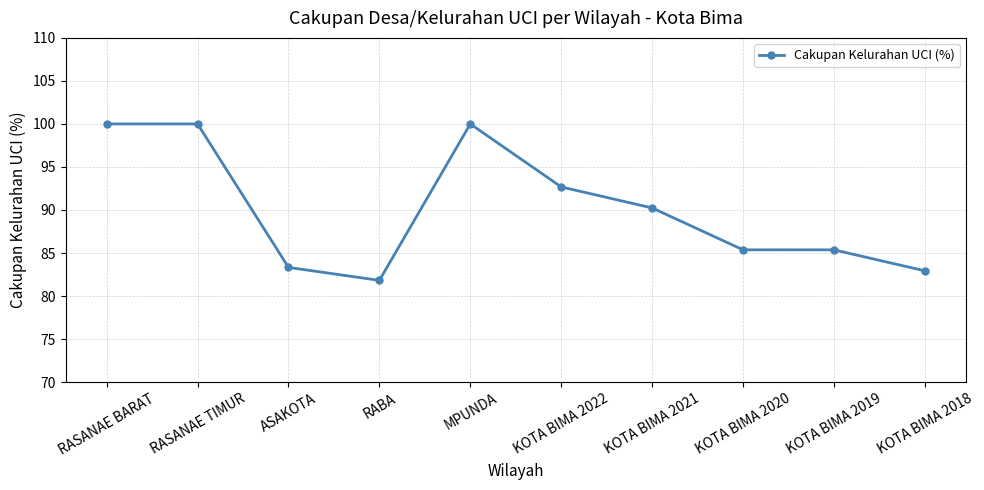

At which category does the data reach its first local valley?

RABA